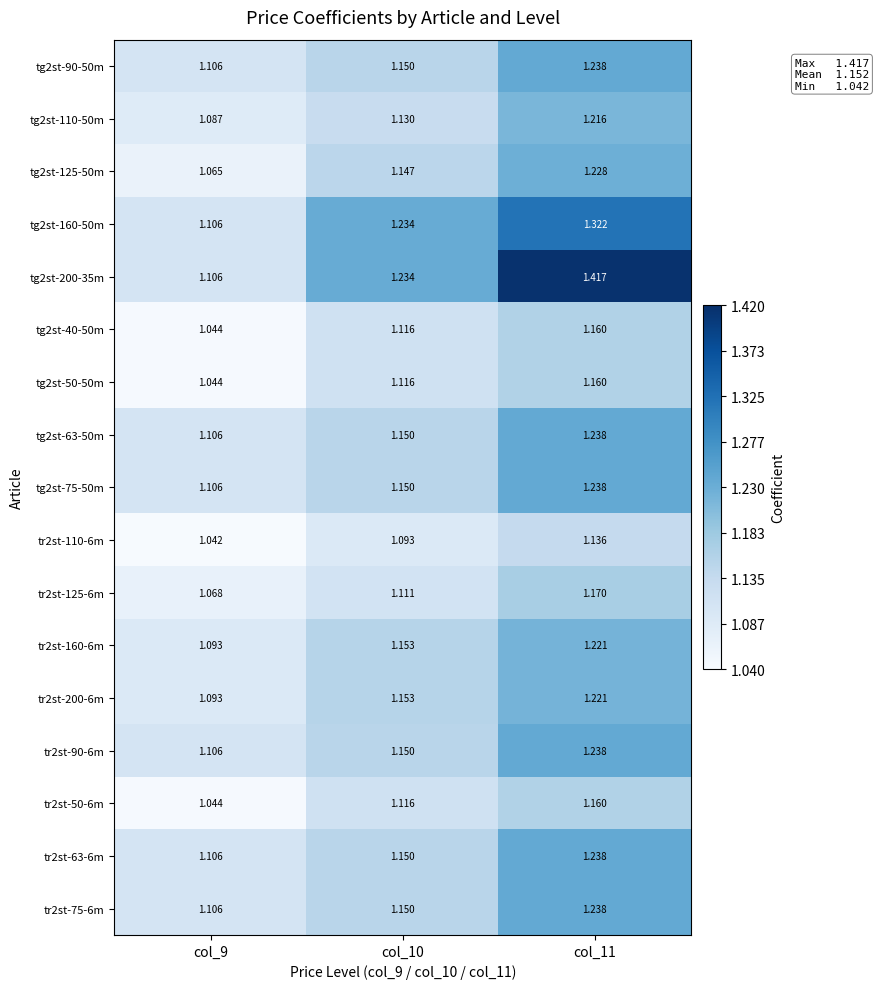

Which series has the largest total across all categories?

tg2st-200-35m